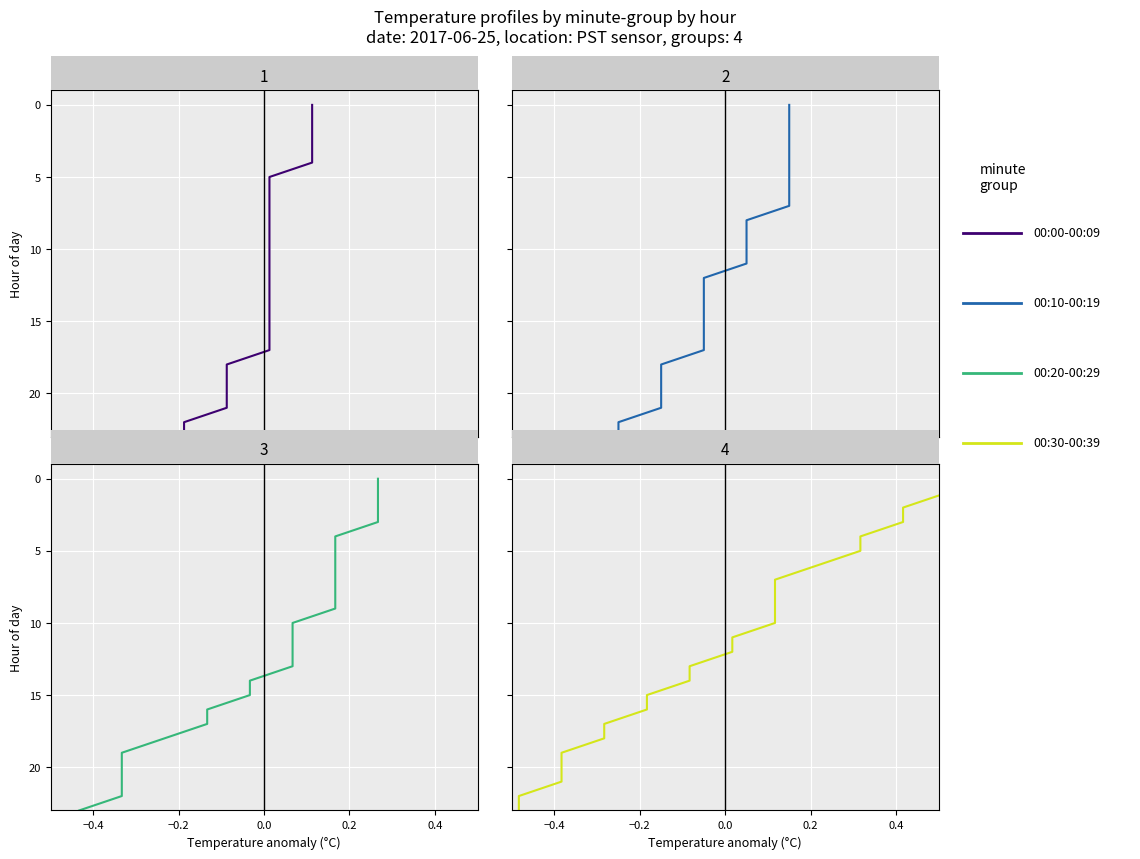

Reading right to left, list all the values displayed in this chart.

00:00-00:09: 23	22	21	20	19	18	17	16	15	14	13	12	11	10	9	8	7	6	5	4	3	2	1	0
00:10-00:19: 23	22	21	20	19	18	17	16	15	14	13	12	11	10	9	8	7	6	5	4	3	2	1	0
00:20-00:29: 23	22	21	20	19	18	17	16	15	14	13	12	11	10	9	8	7	6	5	4	3	2	1	0
00:30-00:39: 23	22	21	20	19	18	17	16	15	14	13	12	11	10	9	8	7	6	5	4	3	2	1	0